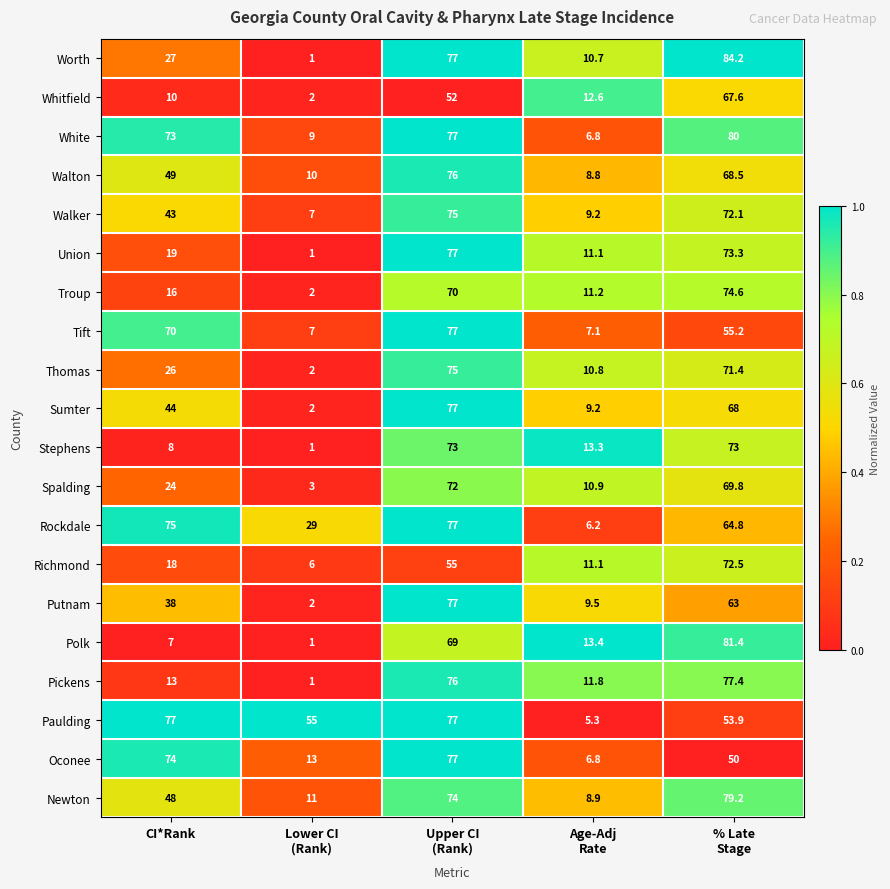

At which category is the sum across all series the highest?

Upper CI
(Rank)